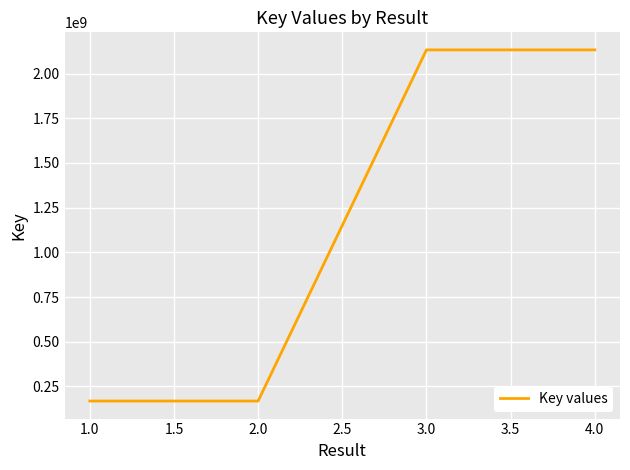

Is it true that the value at 3.0 is 1201861478?

False